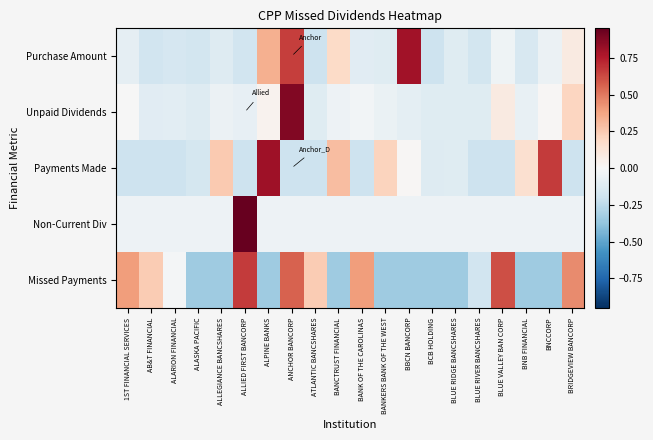

At BCB HOLDING, list the series in order from largest to smallest.

Non-Current Div, Unpaid Dividends, Payments Made, Purchase Amount, Missed Payments